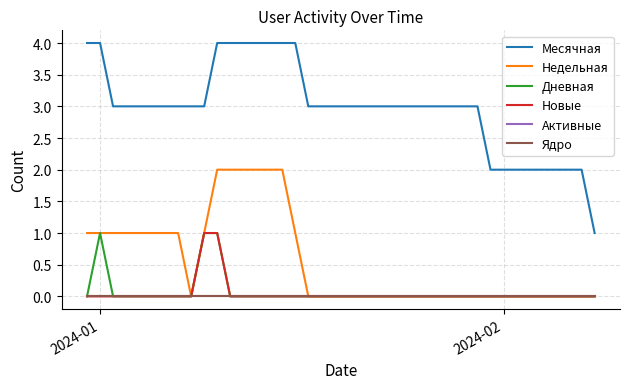

Where is Недельная nearest to the value 1?

2024-01